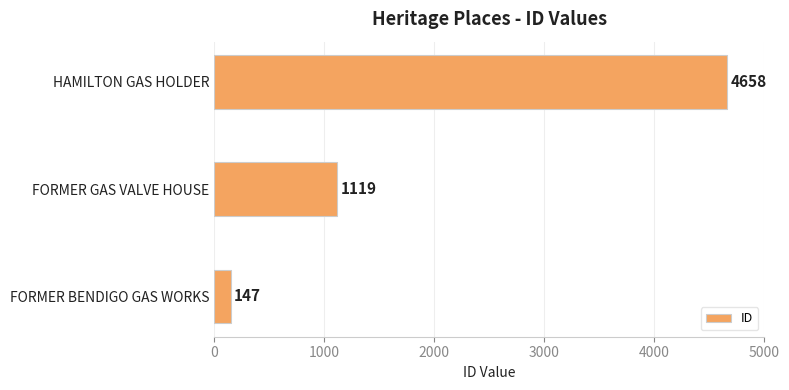

What is the sum of all values?

5924